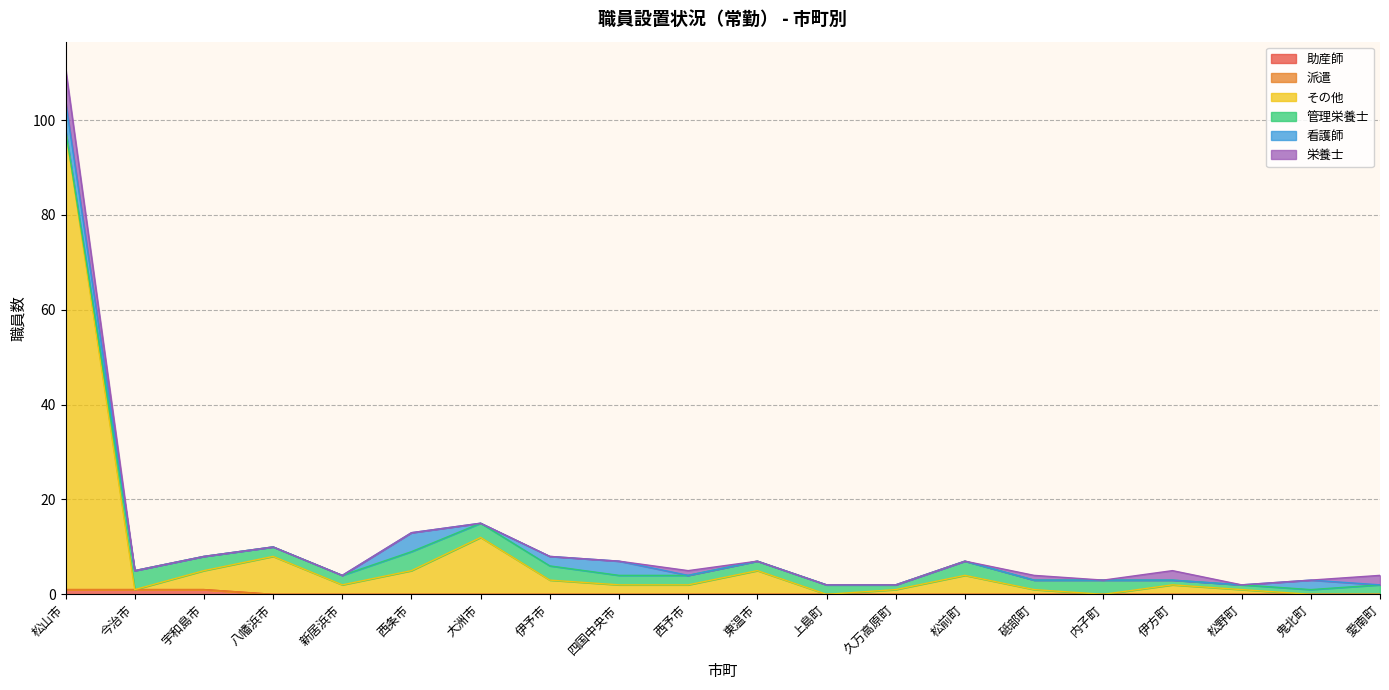

At which label does 管理栄養士 first exceed 2?

今治市